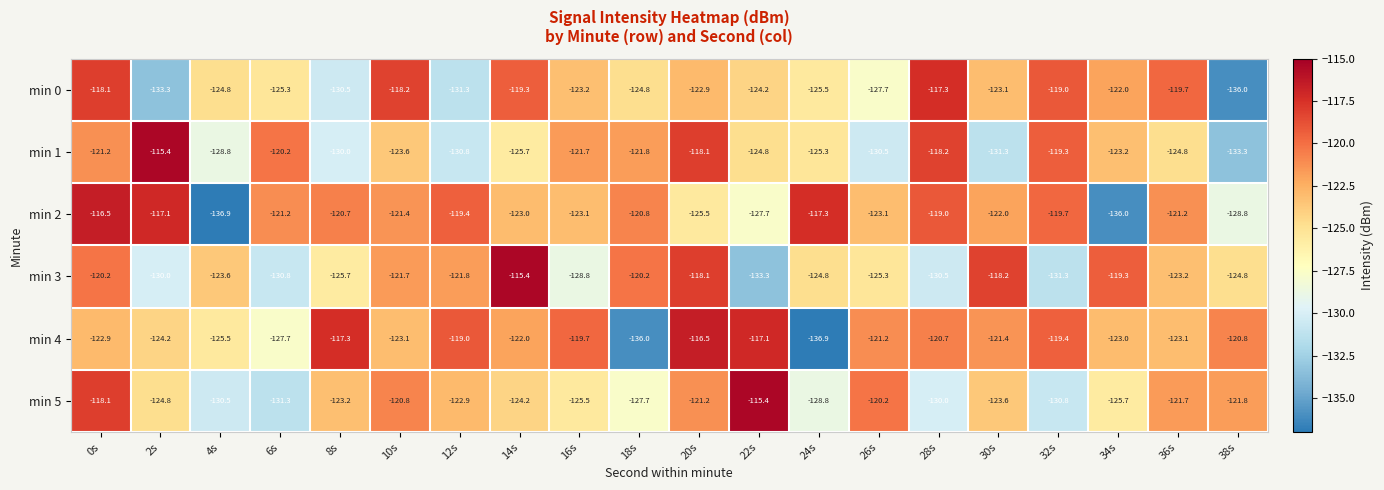

Is it true that min 3 equals -118.2 at 30s?

True